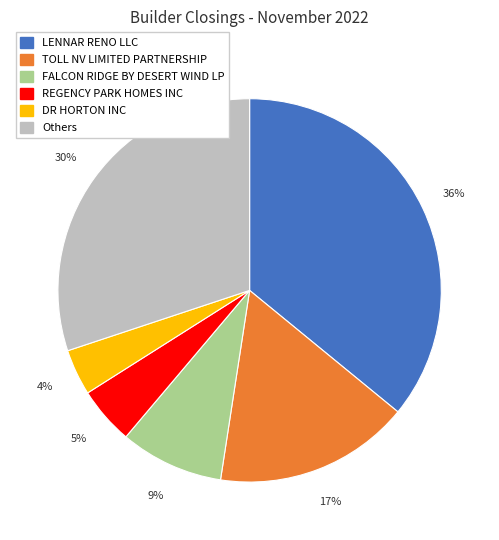

Rank the categories by value from lowest to highest.

DR HORTON INC, REGENCY PARK HOMES INC, FALCON RIDGE BY DESERT WIND LP, TOLL NV LIMITED PARTNERSHIP, Others, LENNAR RENO LLC